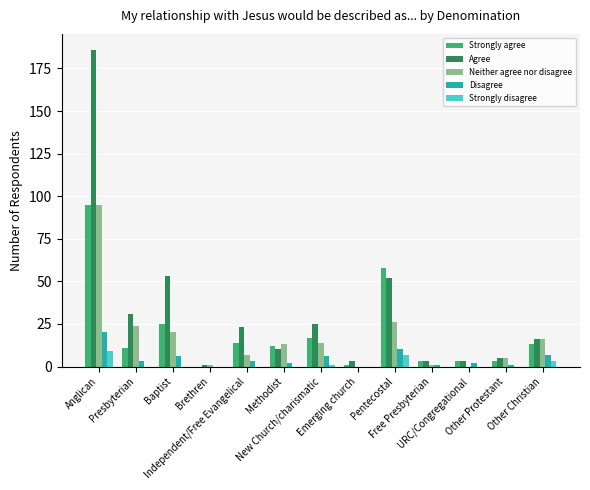

Which series changed the most between Baptist and URC/Congregational?

Agree